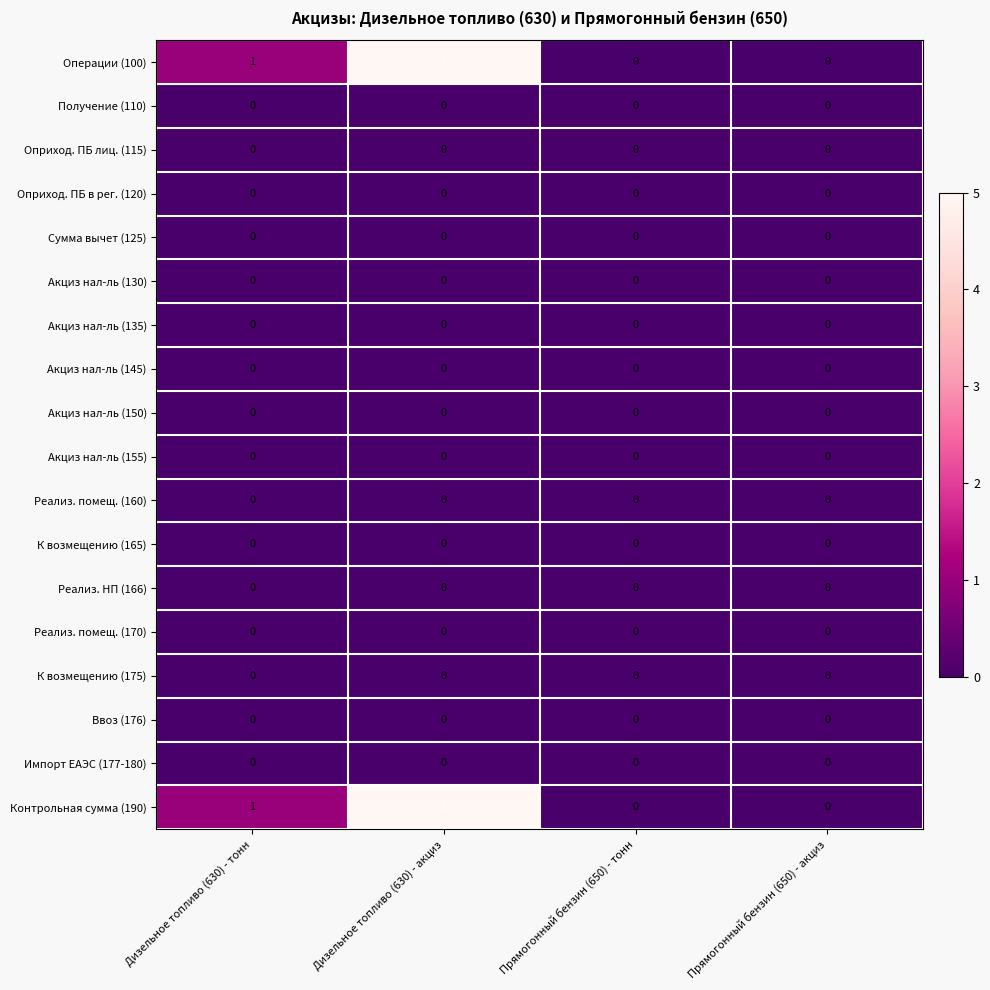

At which category does the chart reach its peak across all series?

Дизельное топливо (630) - акциз